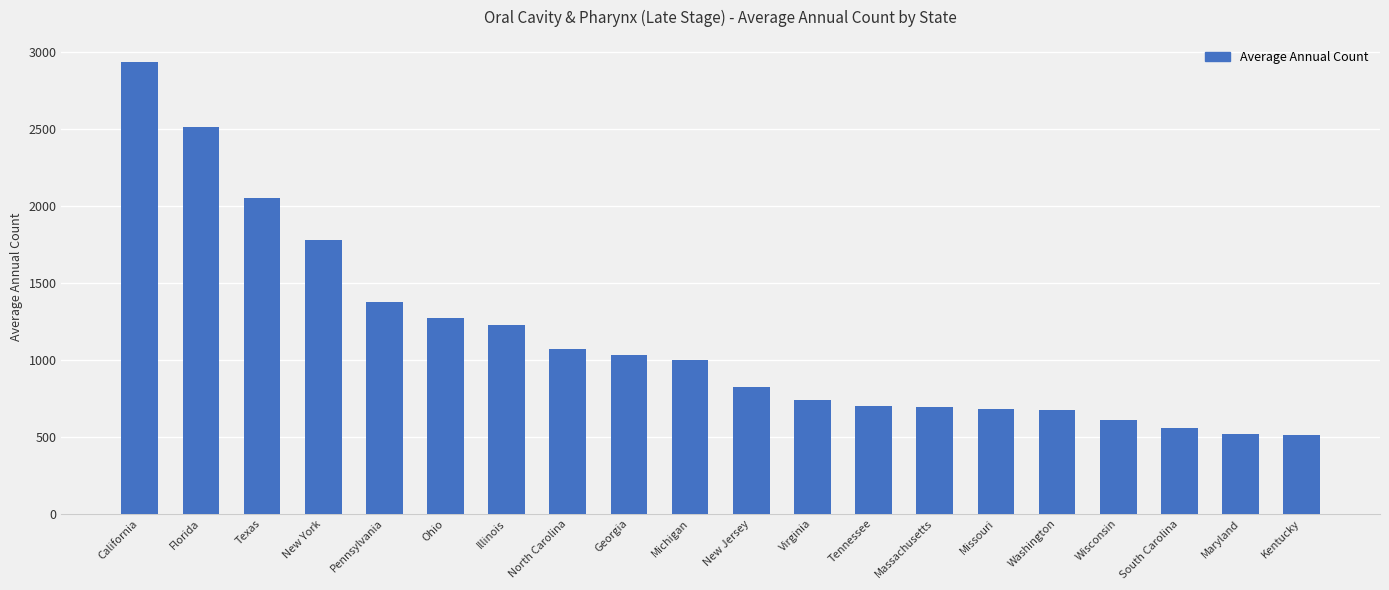

Which label corresponds to the largest value in the chart?

California